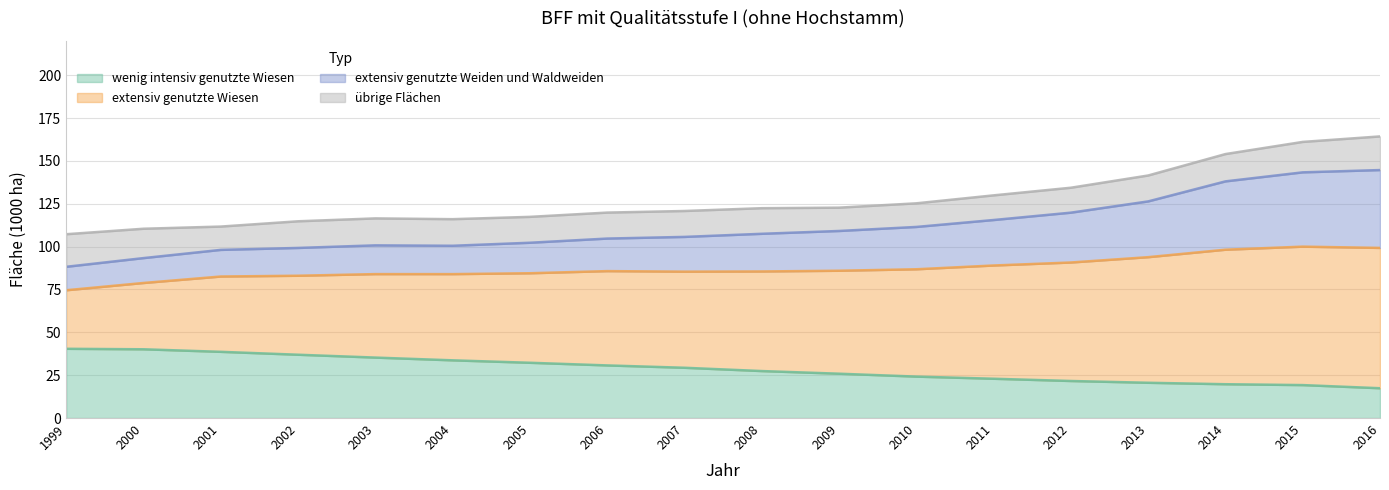

At 2007, list the series in order from smallest to largest.

wenig intensiv genutzte Wiesen, extensiv genutzte Wiesen, extensiv genutzte Weiden und Waldweiden, übrige Flächen